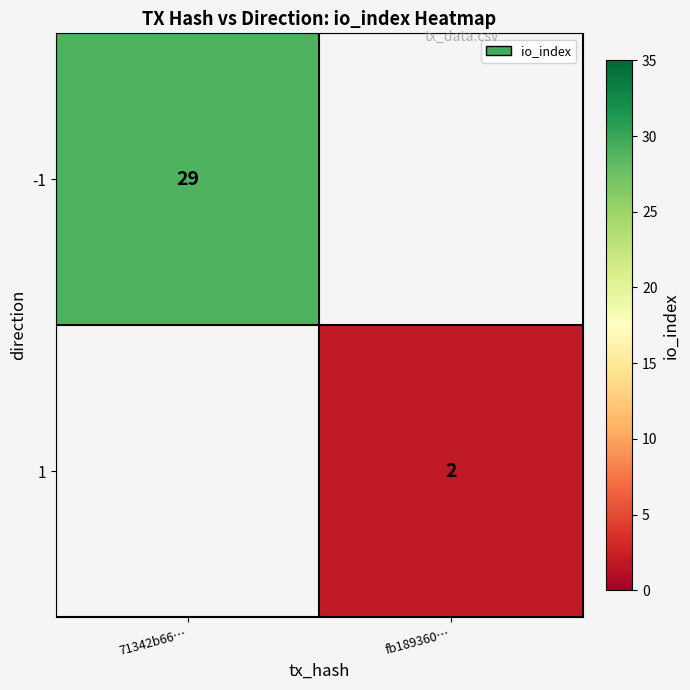

Which label corresponds to the smallest value in the chart?

fb189360…